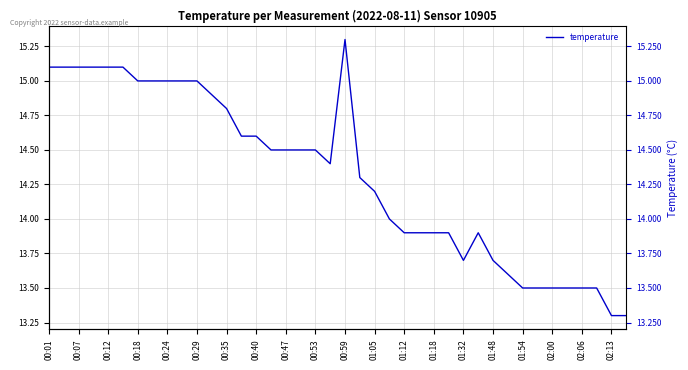

What is the label of the 3rd point from the left?

00:07